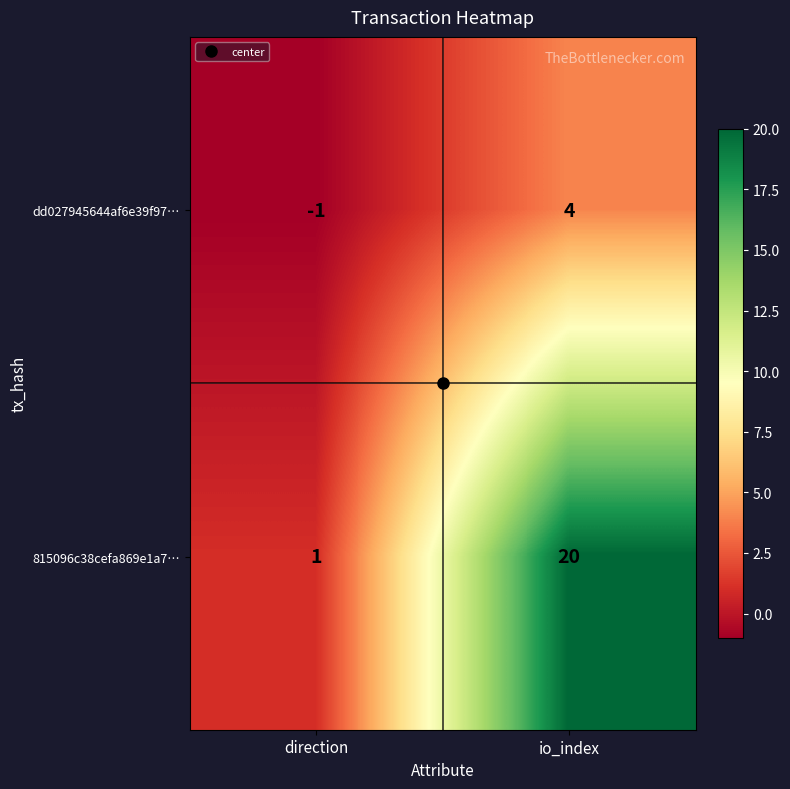

What is the spread (max minus min) of values at direction?

2